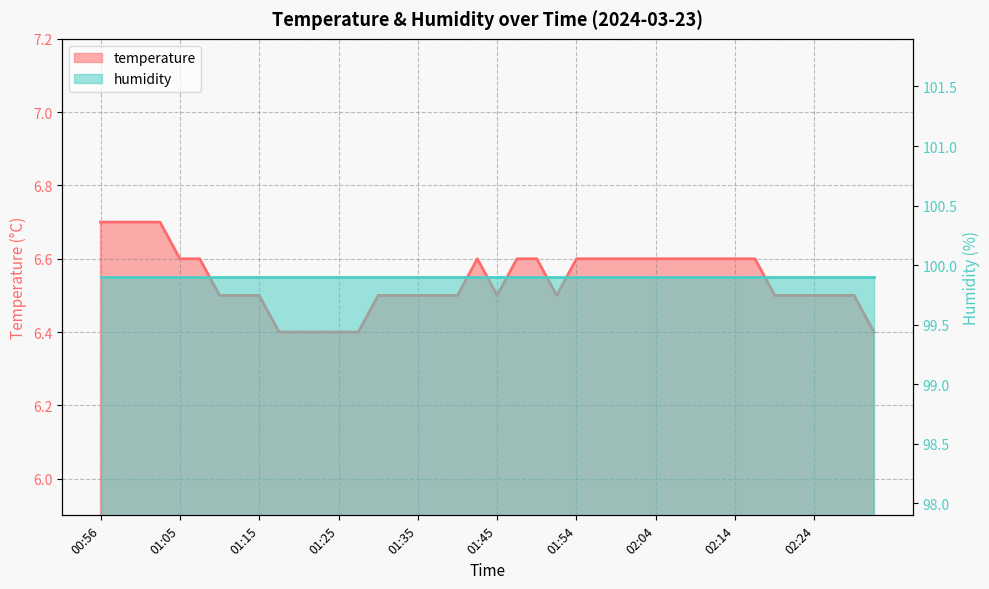

What is the change in value from 01:25 to 01:54?

+0.2